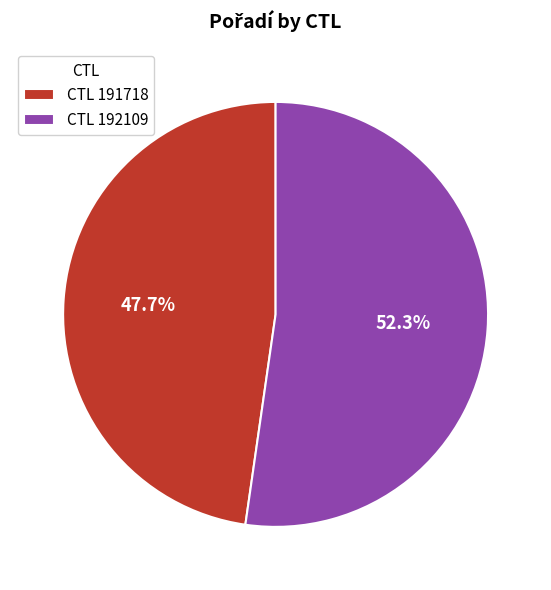

What is the majority slice?

CTL 192109